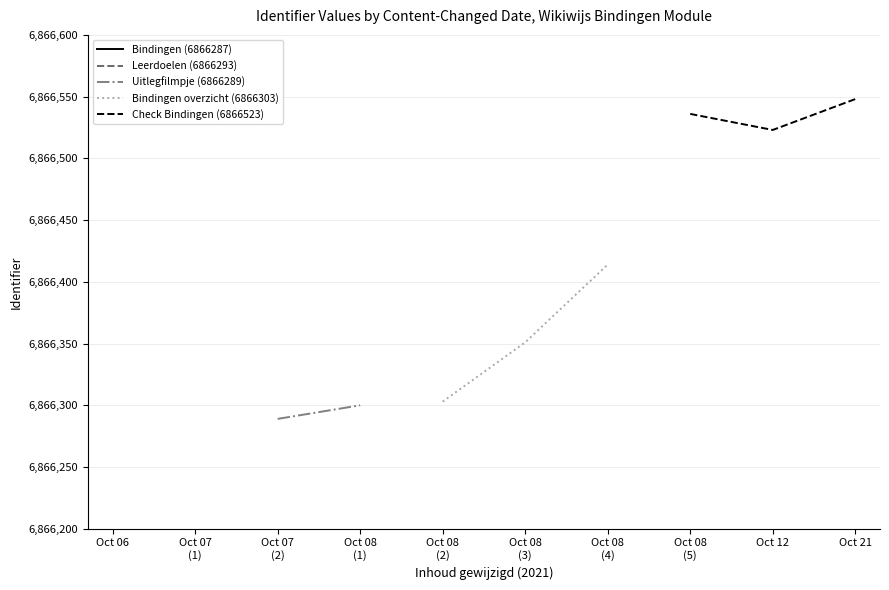

Where is the first local minimum?

2